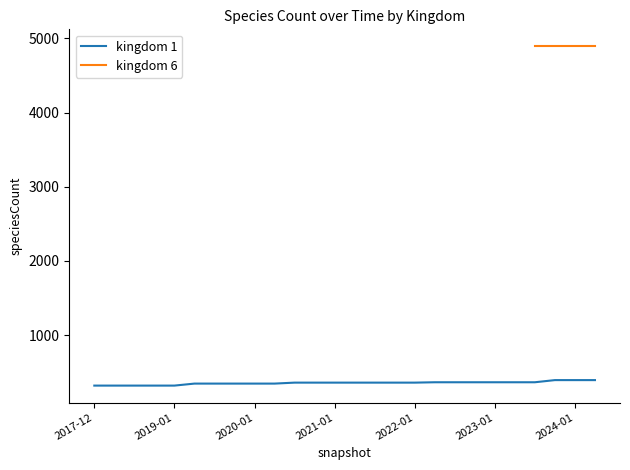

The value at 25 is 395. True or false?

True